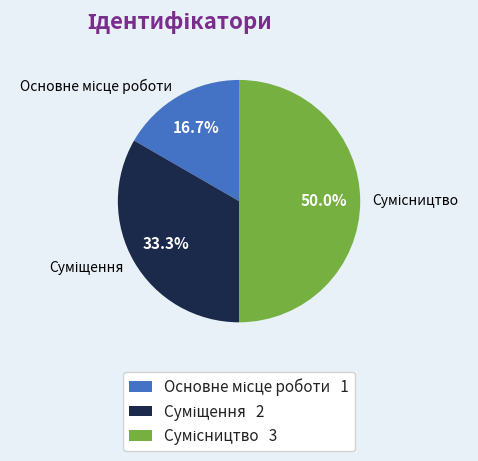

What is the change in value from Основне місце роботи to Суміщення?

+1